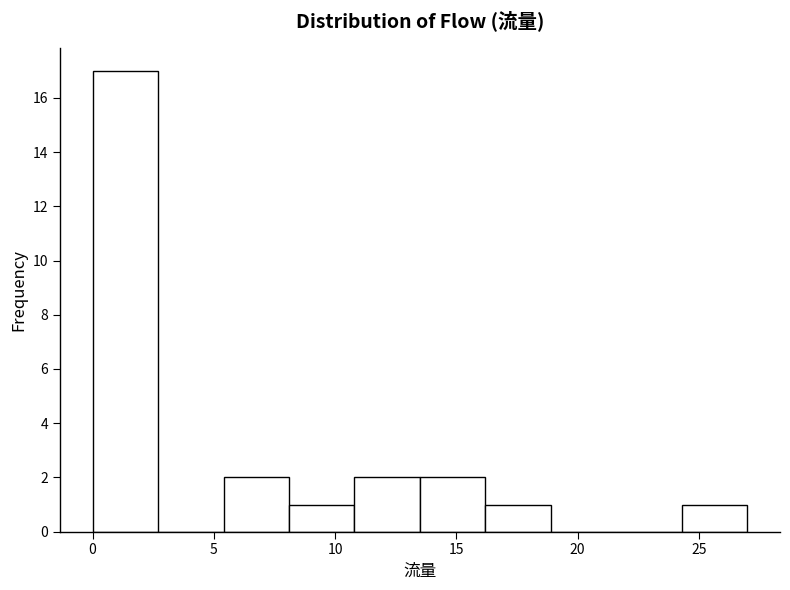

Reading left to right, transcribe this chart: for each bar, give the range it covers on the x-axis and its height. Neither the bar edges nor the heights are printed on the chart, so give them approximately, as read against the axes.

0.0 to 2.7: 17
2.7 to 5.4: 0
5.4 to 8.1: 2
8.1 to 10.8: 1
10.8 to 13.5: 2
13.5 to 16.2: 2
16.2 to 18.9: 1
18.9 to 21.6: 0
21.6 to 24.3: 0
24.3 to 27.0: 1